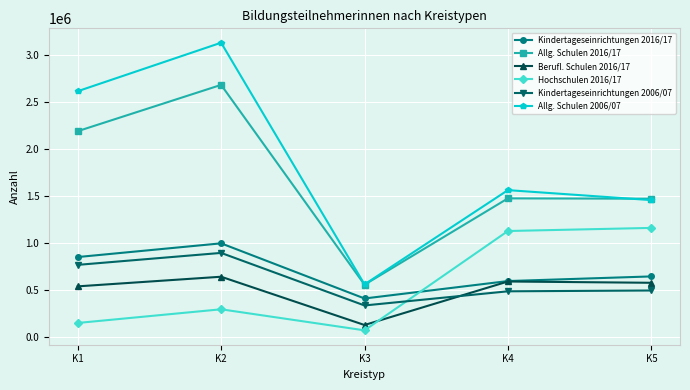

True or false: Kindertageseinrichtungen 2006/07 and Kindertageseinrichtungen 2016/17 intersect in this chart.

False